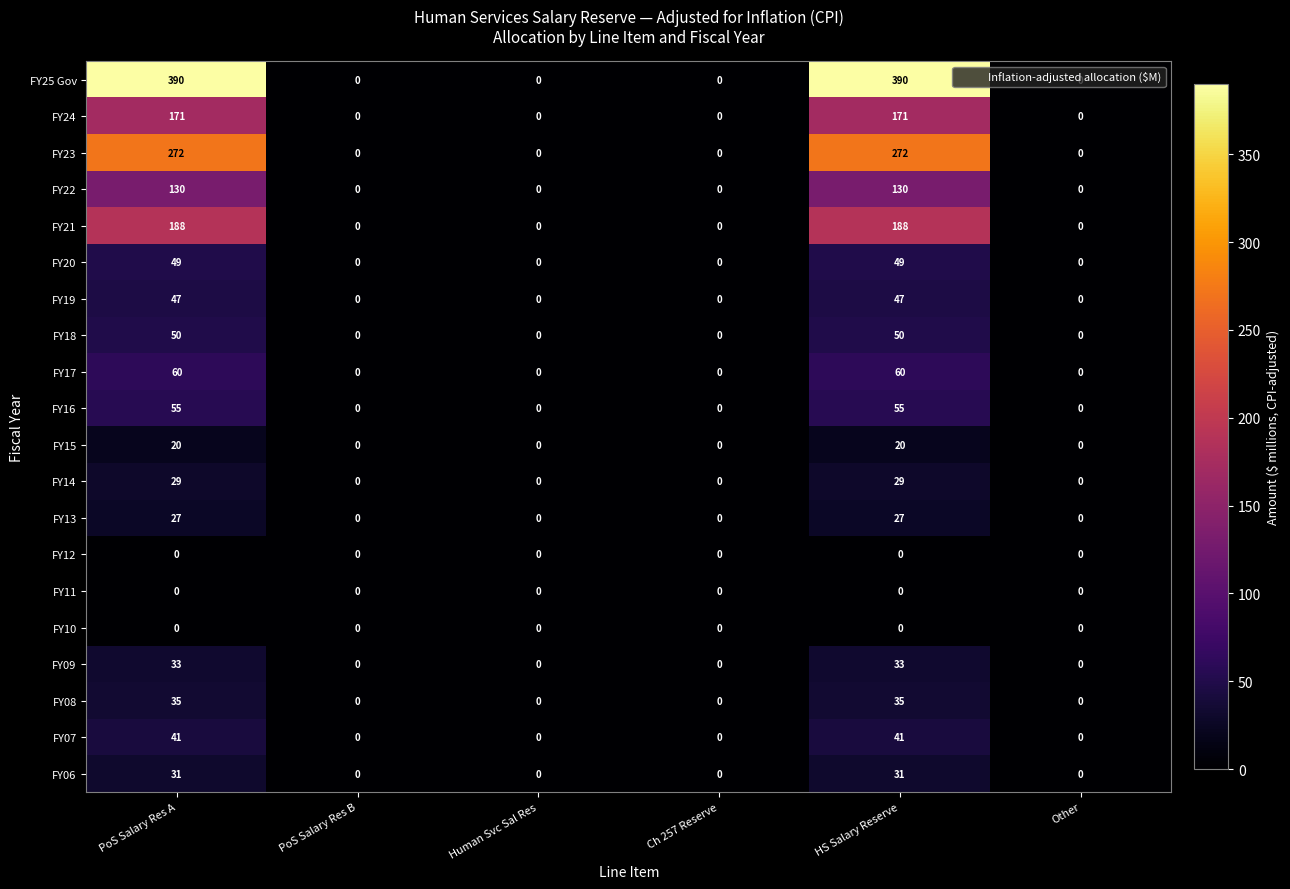

Which series has the largest total across all categories?

FY25 Gov